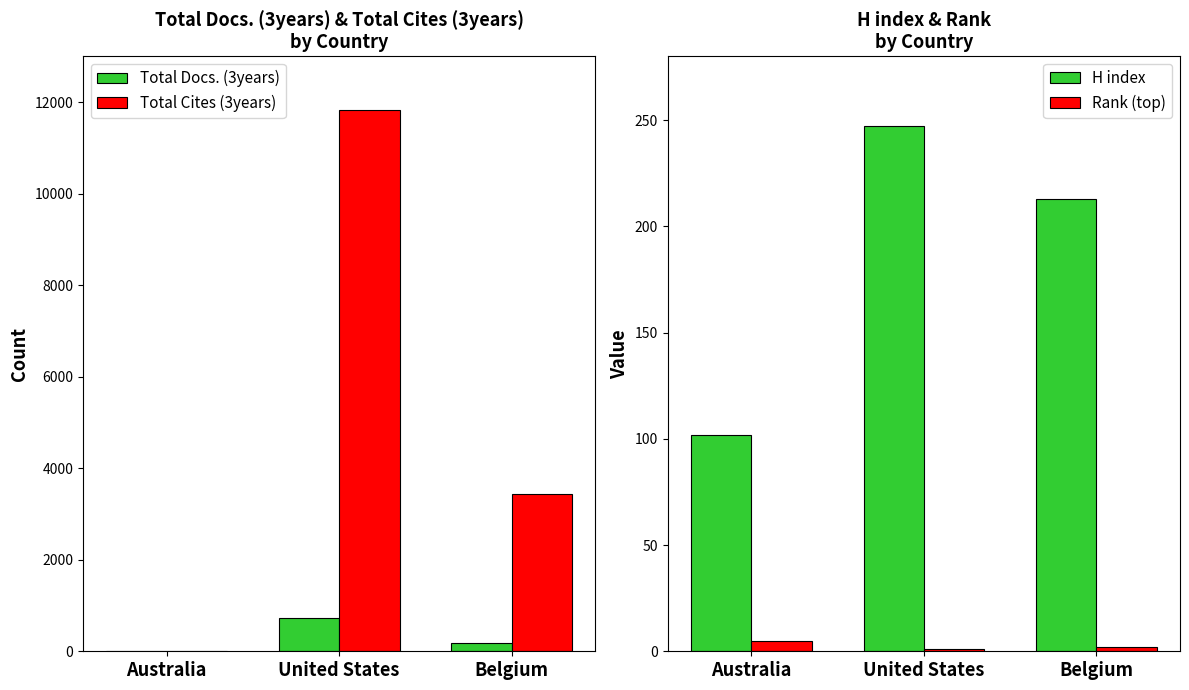

Reading left to right, extract all data points from this chart.

Total Docs. (3years): Australia=0	United States=725	Belgium=181
Total Cites (3years): Australia=0	United States=11829	Belgium=3437
H index: Australia=102	United States=247	Belgium=213
Rank (top): Australia=5	United States=1	Belgium=2